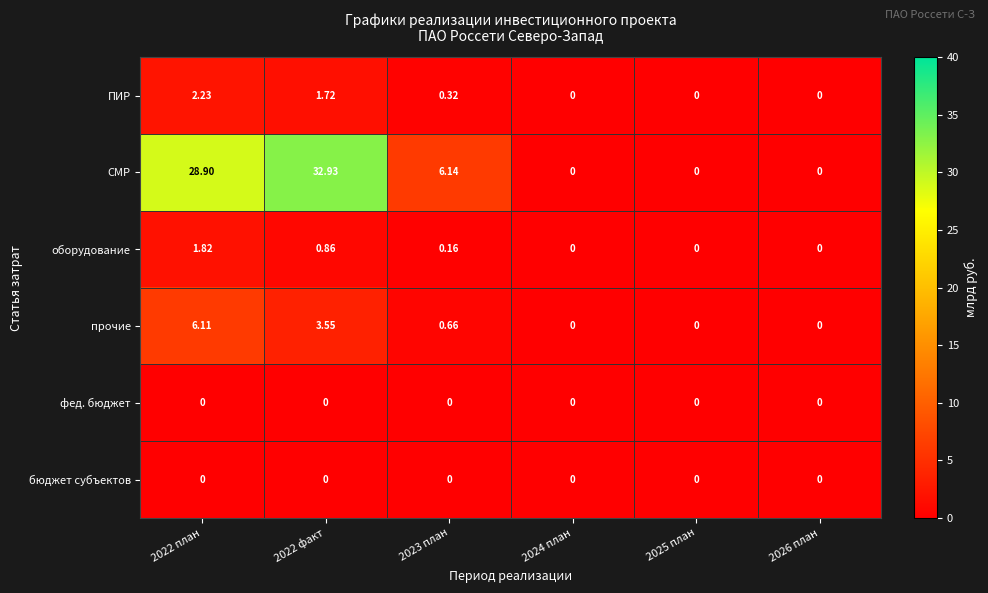

Which series has the largest range (max minus min)?

СМР